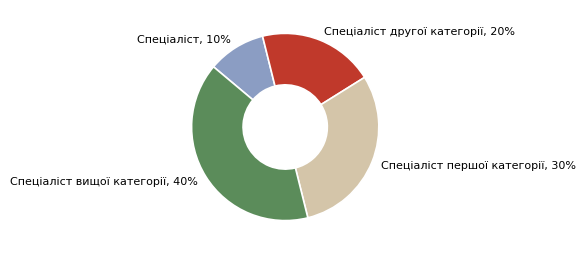

True or false: Спеціаліст accounts for 4% of the total.

False